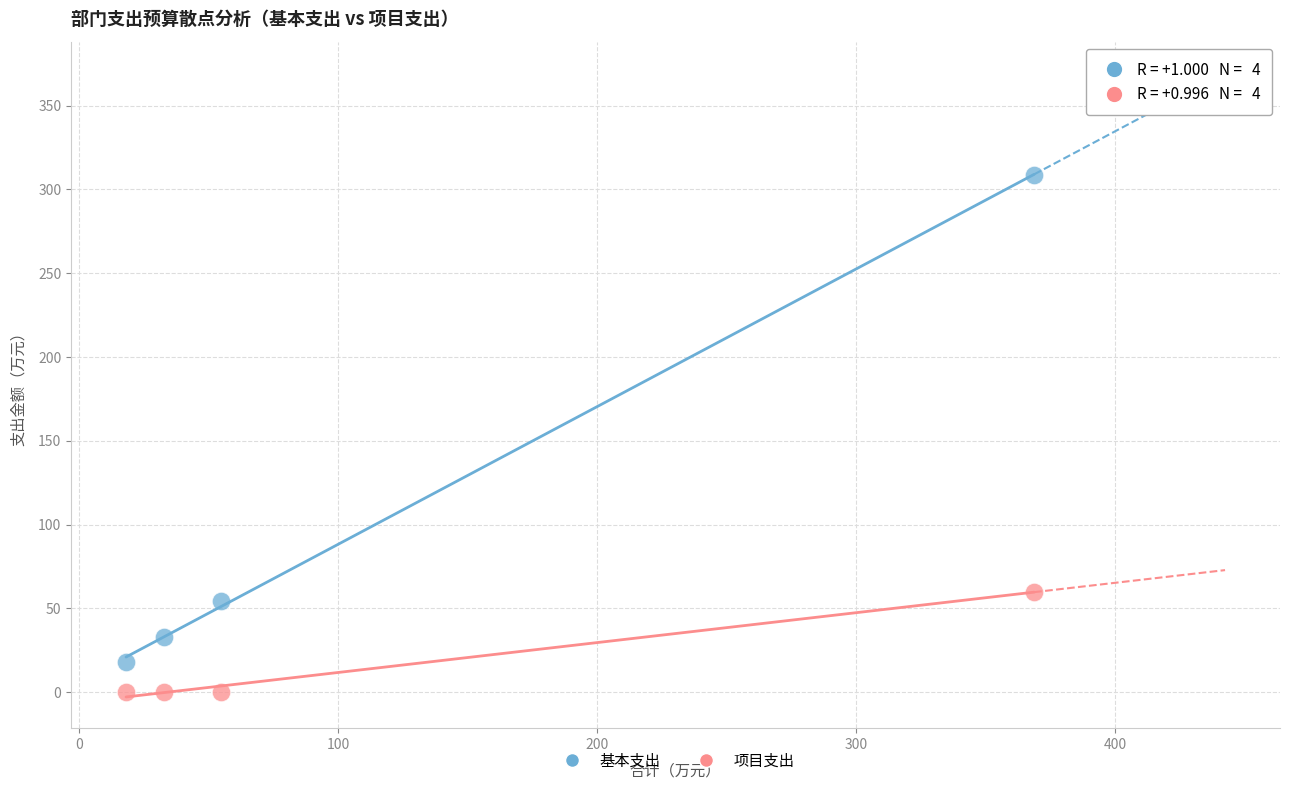

Across all series, what Y value is closest to 154?

60.0